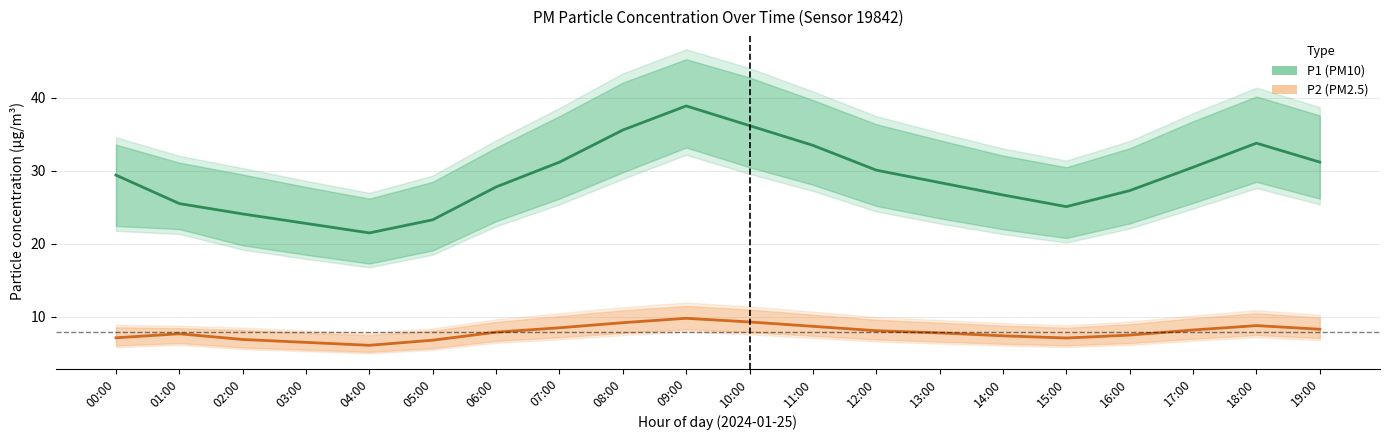

Is the value of P2 (PM2.5) at 00:00 greater than the value of P1 (PM10) at 02:00?

No